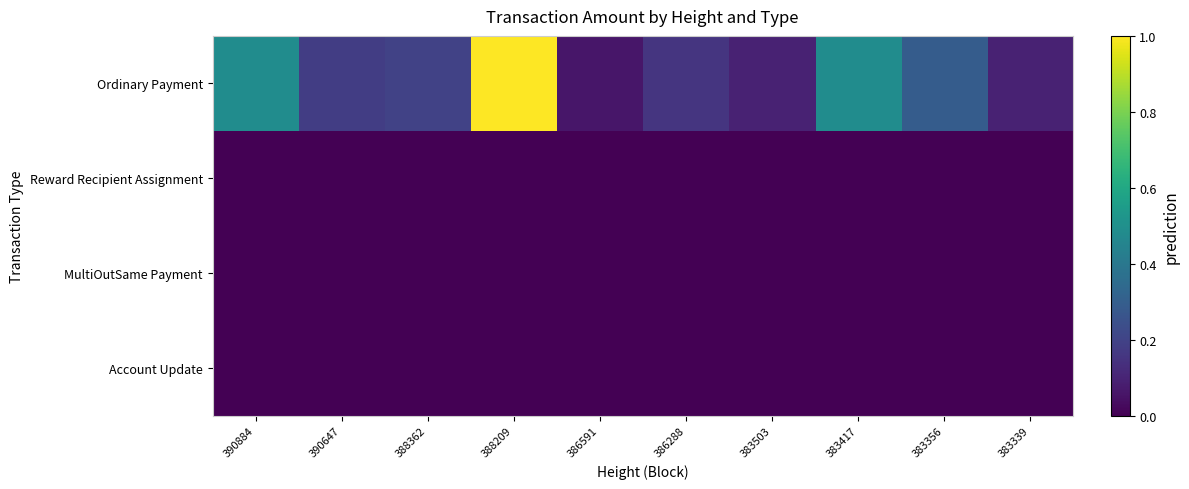

Count the number of categories in the chart.

10